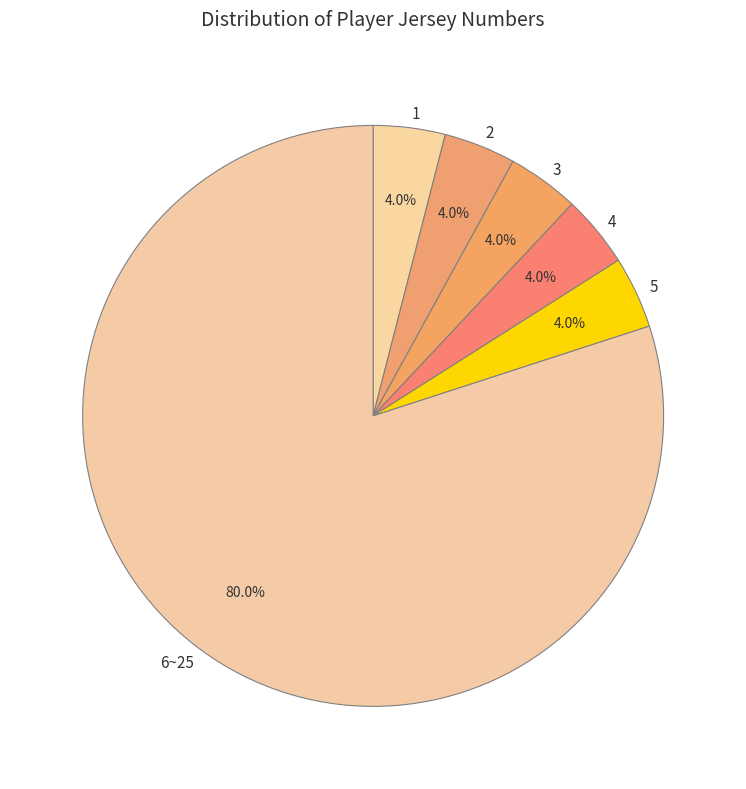

Which category has the biggest portion of the pie?

6~25